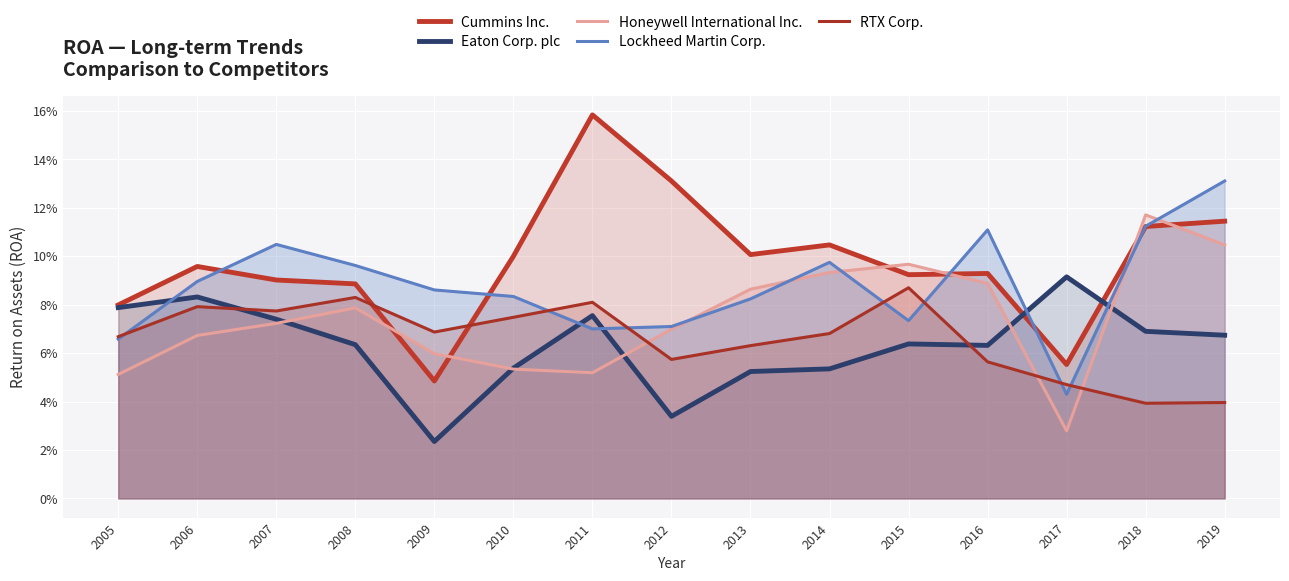

How many Cummins Inc. values are between 0 and 1?

15